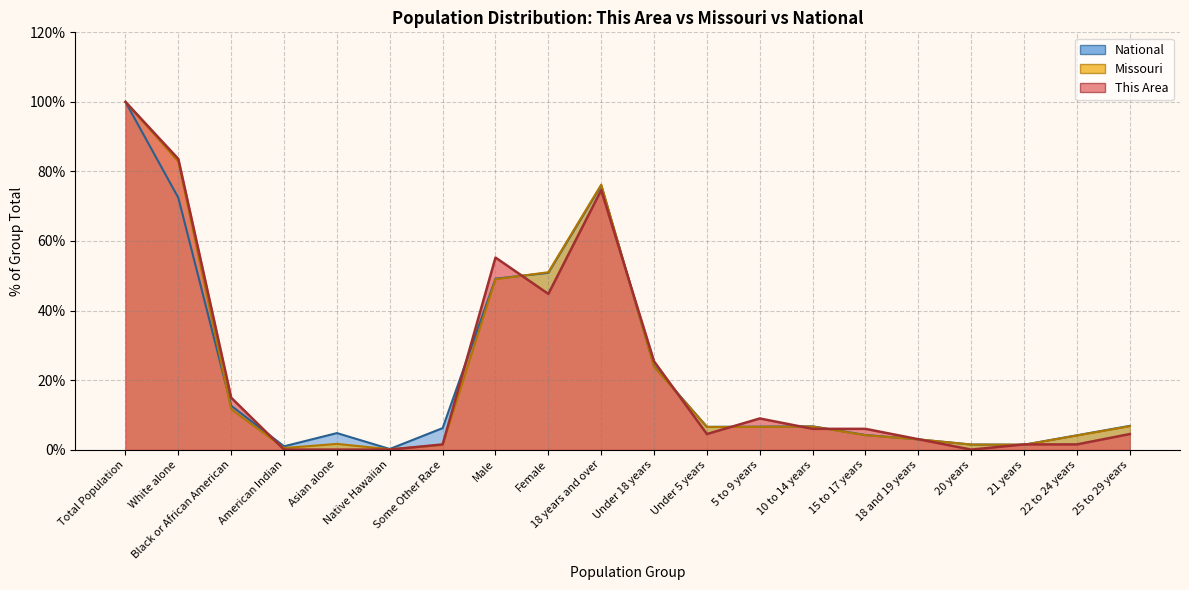

What are all the series names shown in the legend?

This Area, Missouri, National